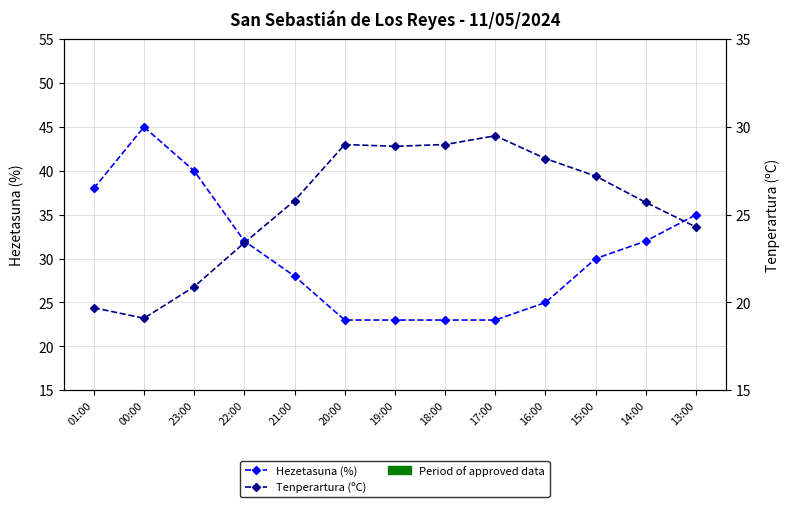

Reading right to left, what are all the values shown in this chart?

Hezetasuna (%): 13:00=35.0	14:00=32.0	15:00=30.0	16:00=25.0	17:00=23.0	18:00=23.0	19:00=23.0	20:00=23.0	21:00=28.0	22:00=32.0	23:00=40.0	00:00=45.0	01:00=38.0
Tenperartura (ºC): 13:00=24.3	14:00=25.7	15:00=27.2	16:00=28.2	17:00=29.5	18:00=29.0	19:00=28.9	20:00=29.0	21:00=25.8	22:00=23.4	23:00=20.9	00:00=19.1	01:00=19.7